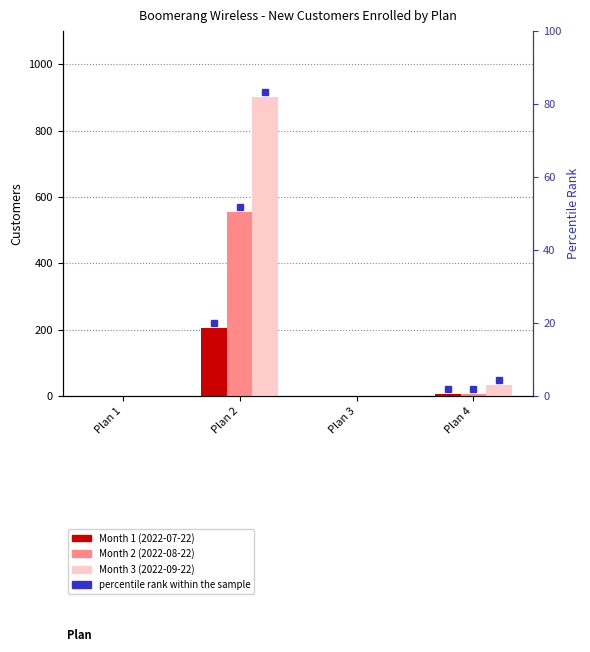

What is the average value of the Month 2 (2022-08-22) series?

140